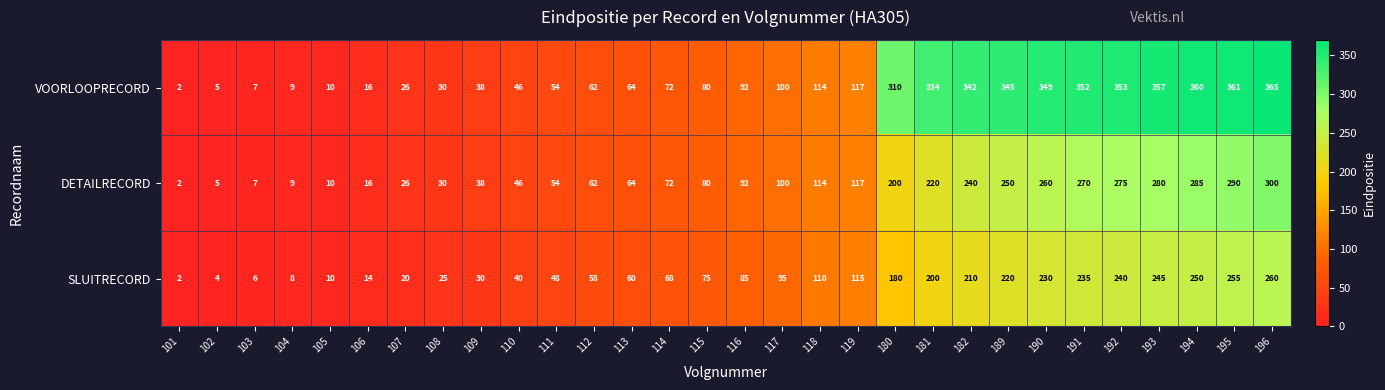

What is the sum of the SLUITRECORD values at 108 and 109?

55